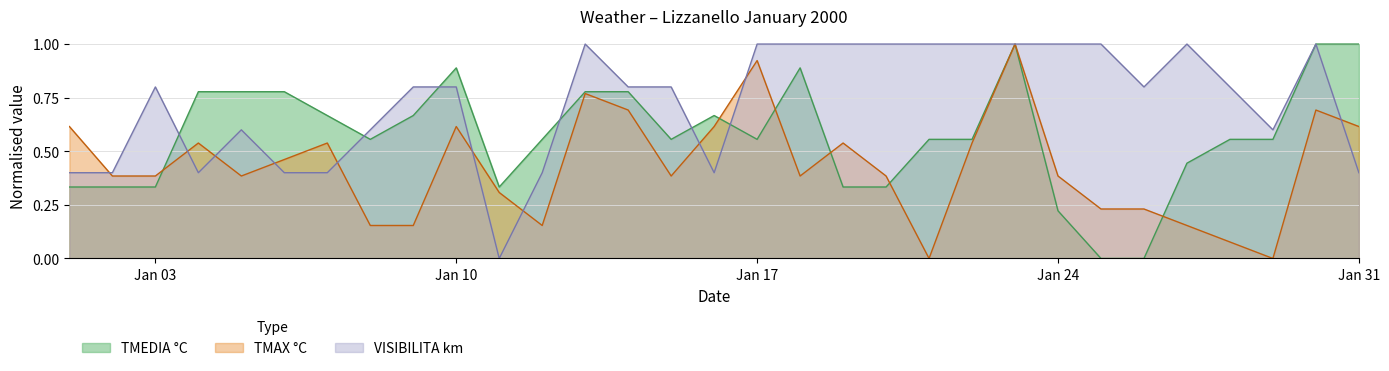

How many data points does each series have?

31